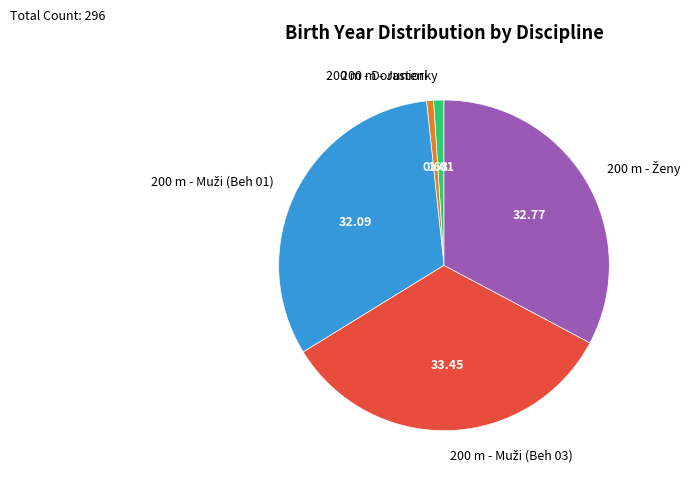

Does any single category account for the majority?

No